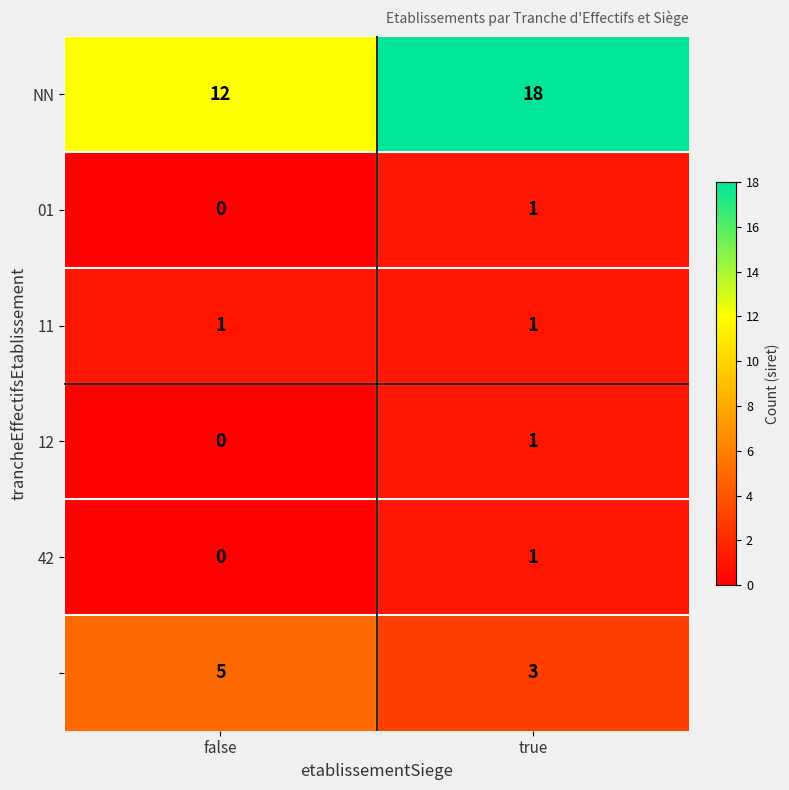

Which label corresponds to the smallest value in the chart?

false